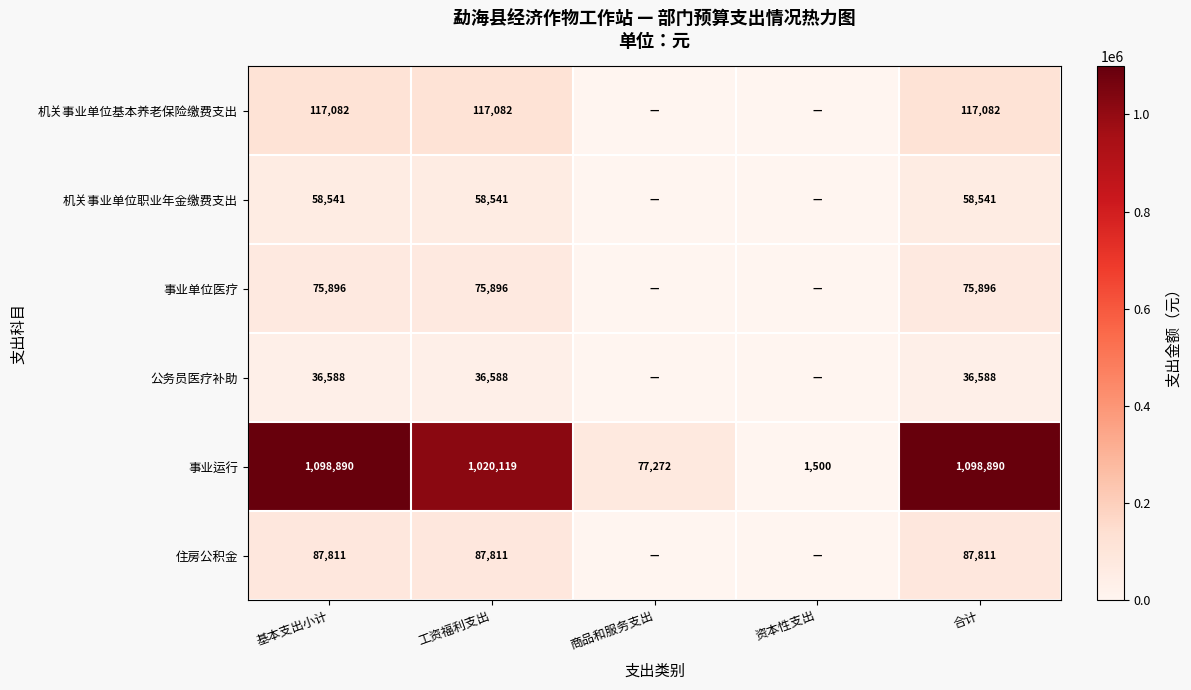

What is the spread (max minus min) of values at 基本支出小计?

1062302